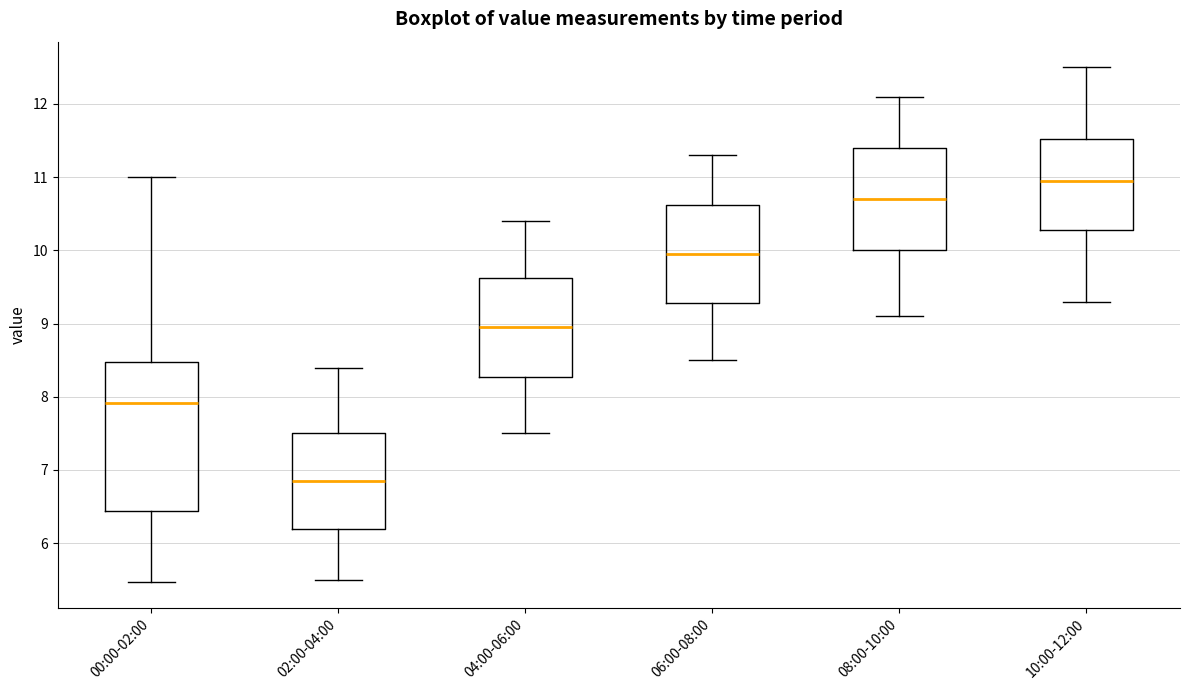

Reading left to right, transcribe this box plot: for each box, give where its median line is, the range the box spans, and where its two whiskers end, as read against the y-axis. The values are not printed on the chart, so give them approximately, as read against the axis.

00:00-02:00: median 7.9, box 6.4 to 8.5, whiskers 5.5 to 11.0
02:00-04:00: median 6.9, box 6.2 to 7.5, whiskers 5.5 to 8.4
04:00-06:00: median 9.0, box 8.3 to 9.6, whiskers 7.5 to 10.4
06:00-08:00: median 10.0, box 9.3 to 10.6, whiskers 8.5 to 11.3
08:00-10:00: median 10.7, box 10.0 to 11.4, whiskers 9.1 to 12.1
10:00-12:00: median 11.0, box 10.3 to 11.5, whiskers 9.3 to 12.5